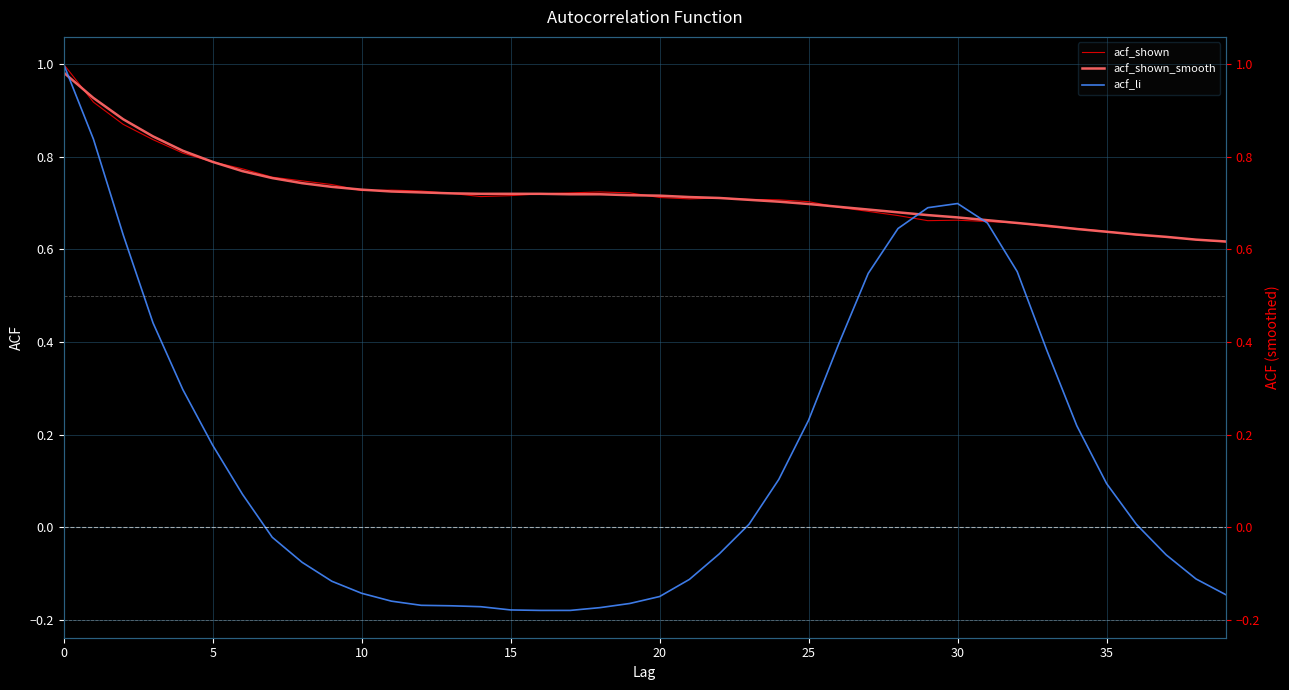

Reading left to right, transcribe all the data shown in this chart.

acf_shown: 1.0	0.9	0.9	0.8	0.8	0.8	0.8	0.8	0.7	0.7	0.7	0.7	0.7	0.7	0.7	0.7	0.7	0.7	0.7	0.7	0.7	0.7	0.7	0.7	0.7	0.7	0.7	0.7	0.7	0.7	0.7	0.7	0.7	0.6	0.6	0.6	0.6	0.6	0.6	0.6
acf_shown_smooth: 1.0	0.9	0.9	0.8	0.8	0.8	0.8	0.8	0.7	0.7	0.7	0.7	0.7	0.7	0.7	0.7	0.7	0.7	0.7	0.7	0.7	0.7	0.7	0.7	0.7	0.7	0.7	0.7	0.7	0.7	0.7	0.7	0.7	0.7	0.6	0.6	0.6	0.6	0.6	0.6
acf_li: 1.0	0.8	0.6	0.4	0.3	0.2	0.1	-0.0	-0.1	-0.1	-0.1	-0.2	-0.2	-0.2	-0.2	-0.2	-0.2	-0.2	-0.2	-0.2	-0.1	-0.1	-0.1	0.0	0.1	0.2	0.4	0.5	0.6	0.7	0.7	0.7	0.6	0.4	0.2	0.1	0.0	-0.1	-0.1	-0.1